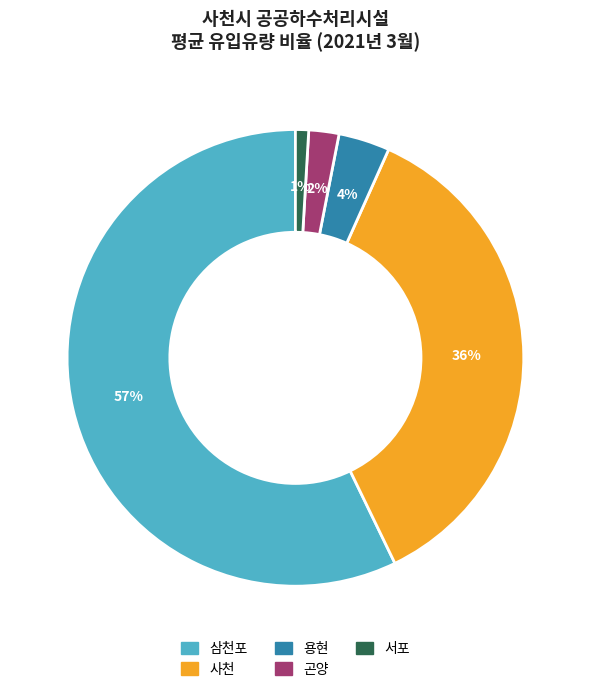

Is the sum of 서포 and 사천 greater than half?

No